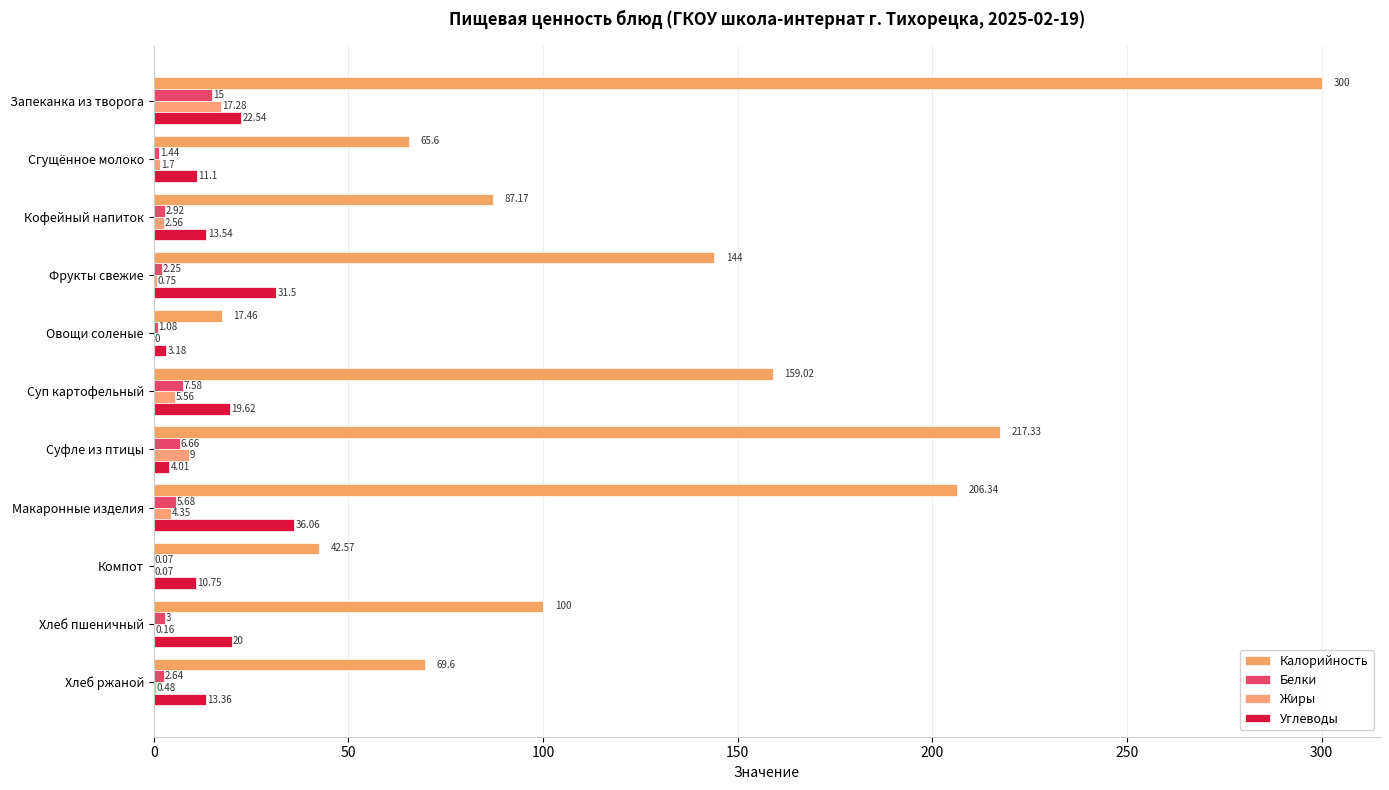

Count the number of data series in this chart.

4